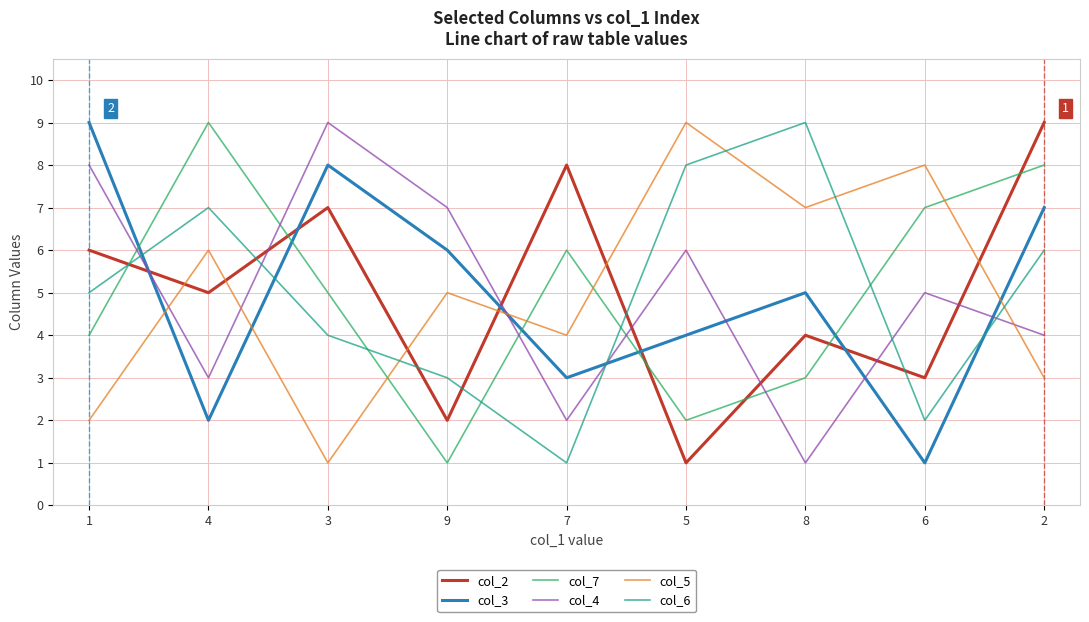

List the labels in order of col_7 value, smallest first.

9, 5, 8, 1, 3, 7, 6, 2, 4